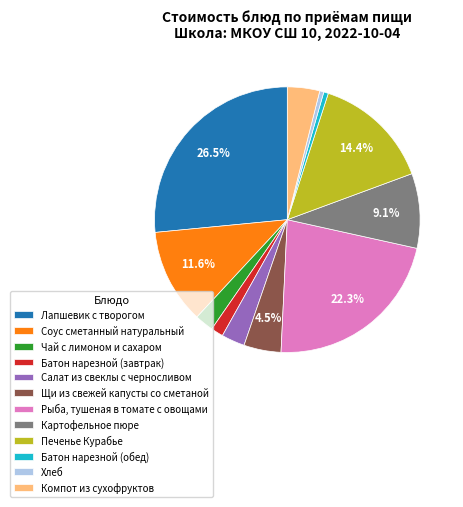

Which has a higher value, Батон нарезной (завтрак) or Салат из свеклы с черносливом?

Салат из свеклы с черносливом